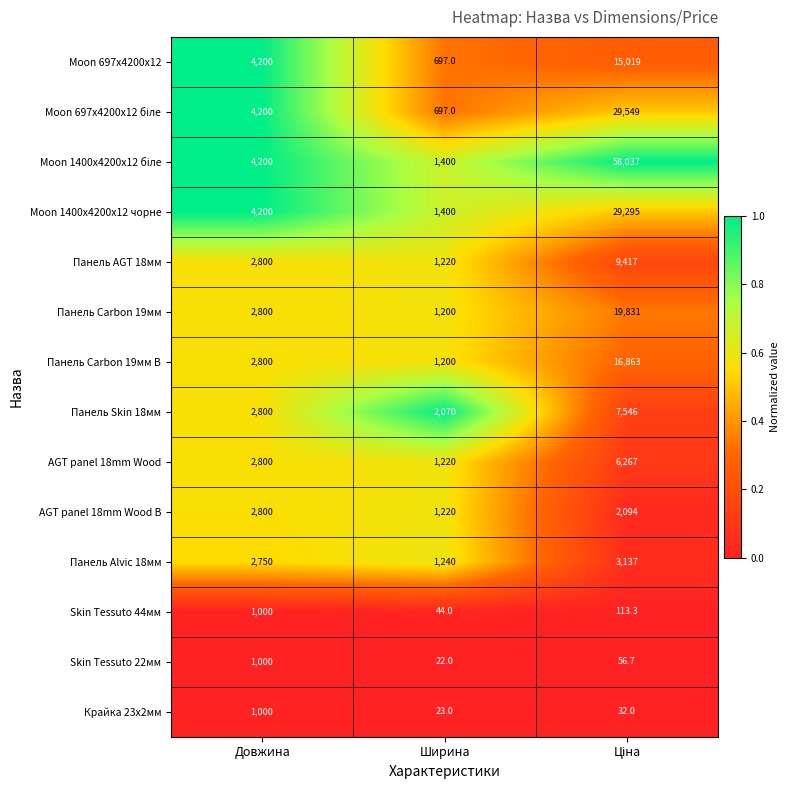

What is the total value across all series at Довжина?

39350.0